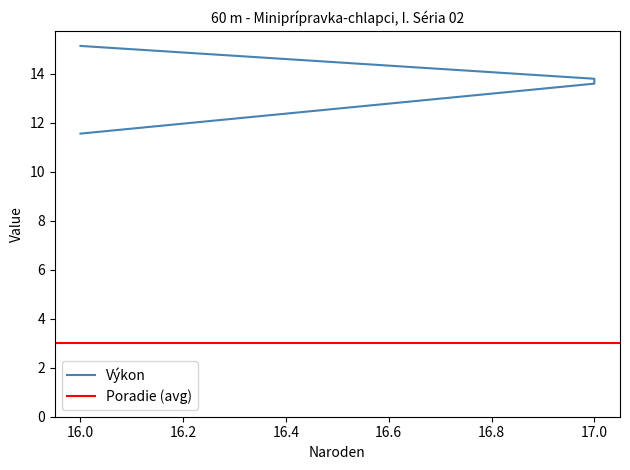

What is the approximate value at 17.0?

13.7